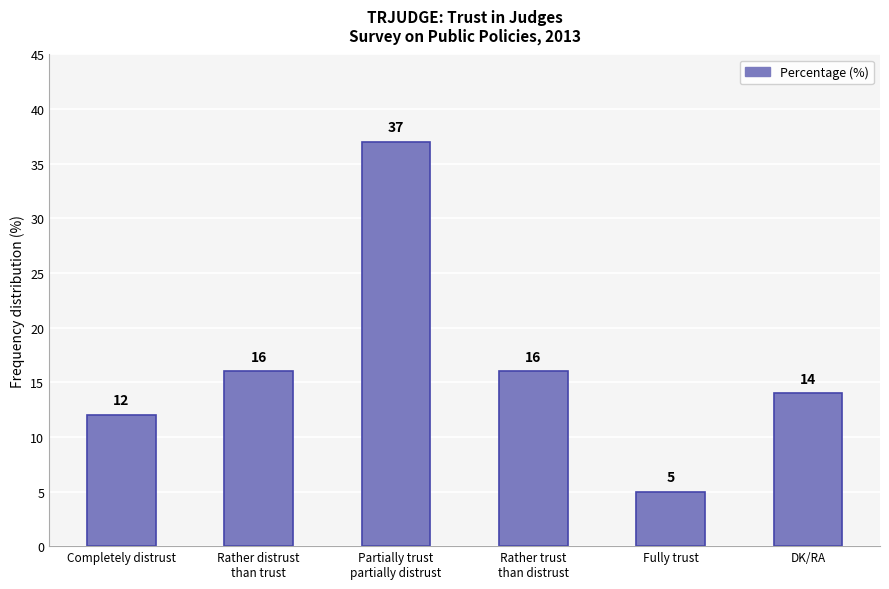

What is the difference between the maximum and minimum values?

32